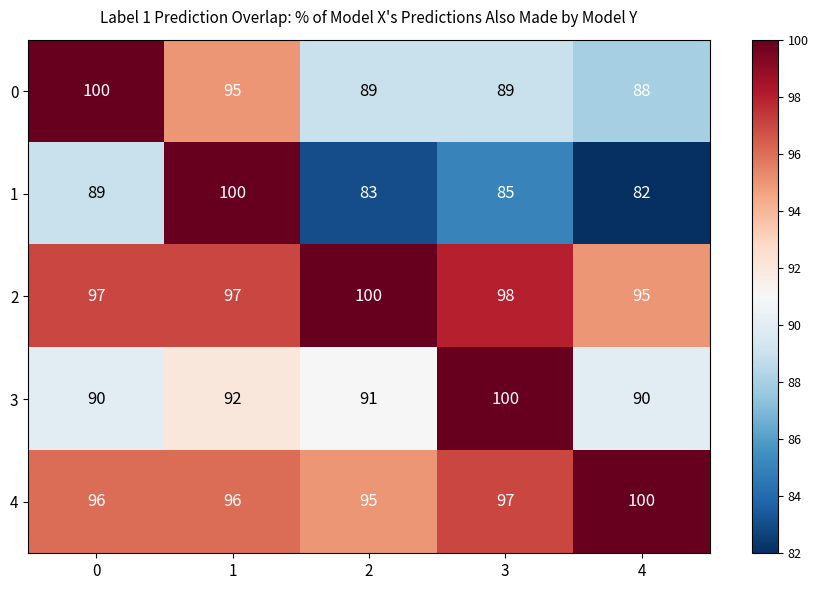

What is the approximate value of 4 at 2?

95